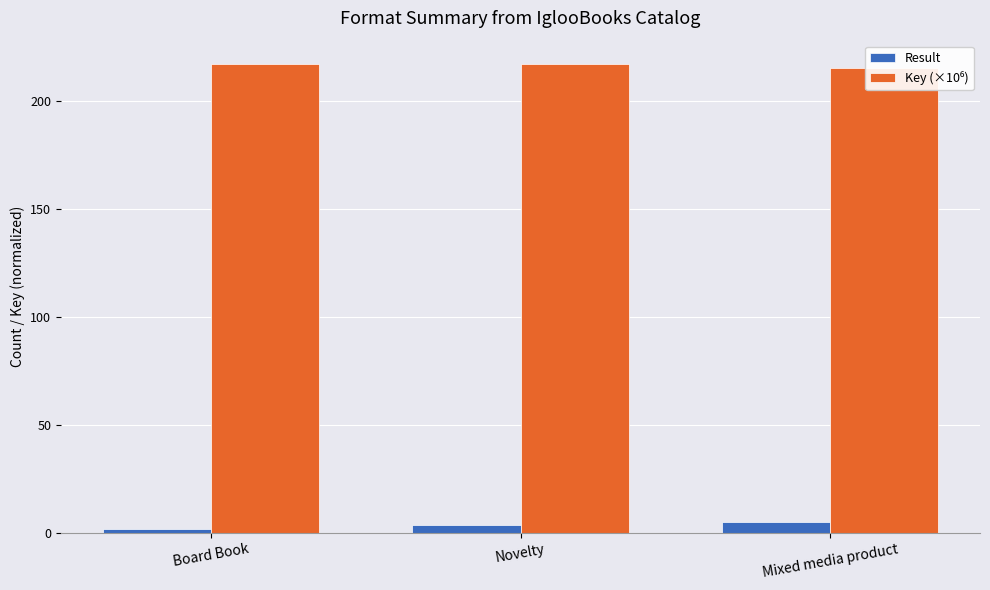

Is it true that Key (×10⁶) equals 215.3 at Mixed media product?

True